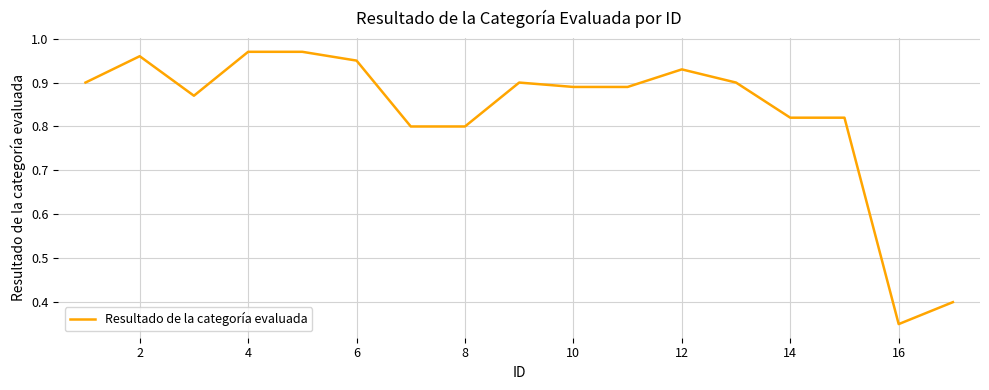

What is the difference between the maximum and minimum values?

0.6